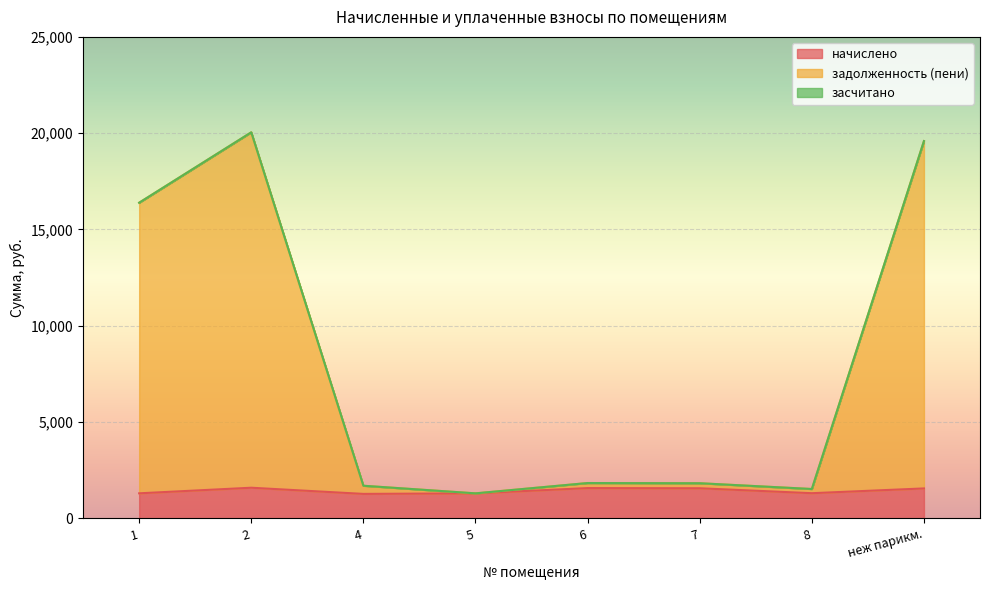

True or false: начислено has more than 1 points higher than both neighbors.

True